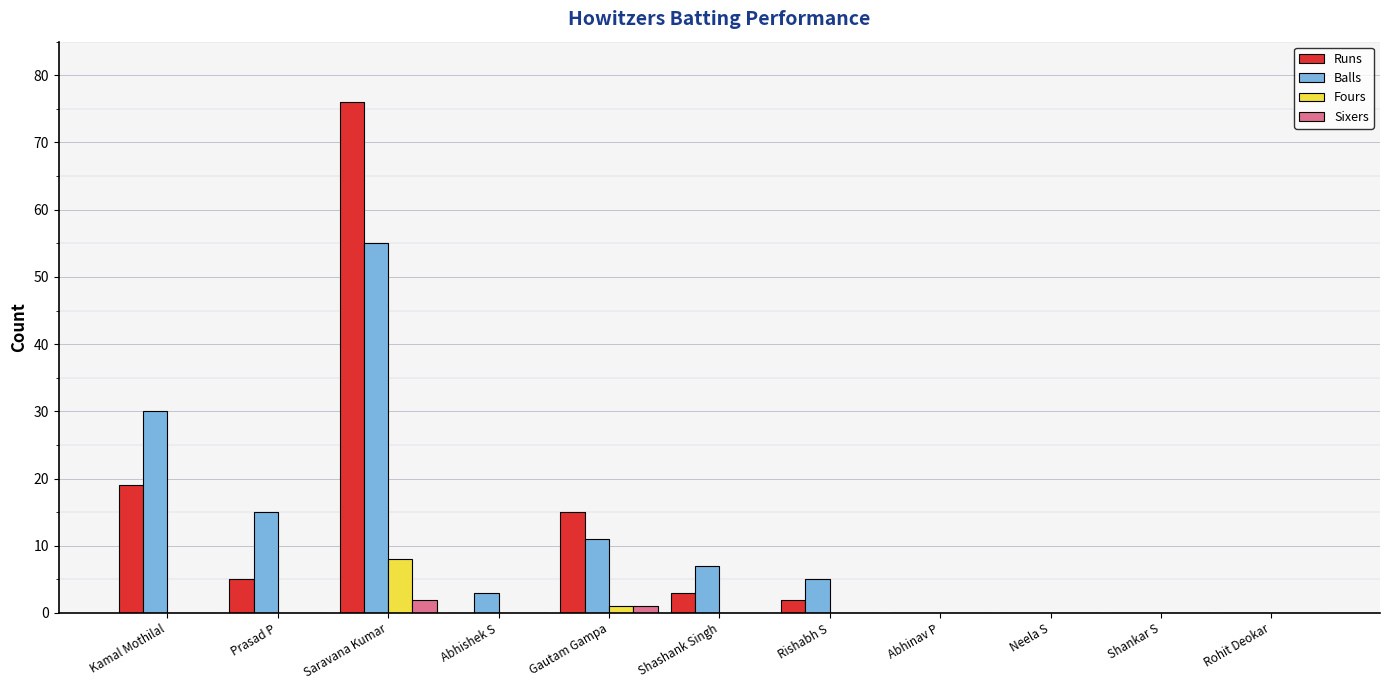

True or false: Balls has a value of 26 at Abhinav P.

False